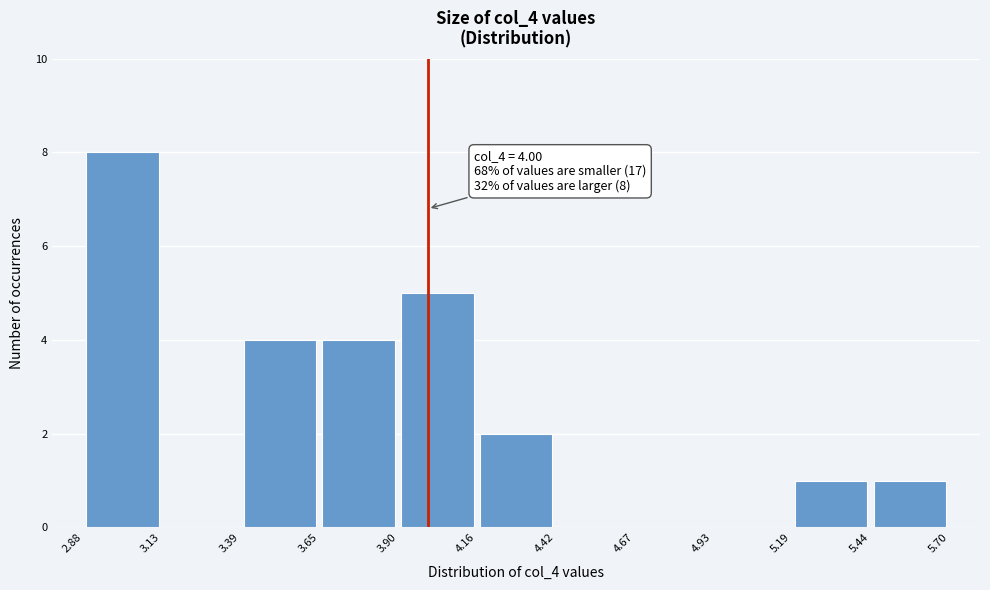

Which range on the x-axis has the tallest bar?

2.88 to 3.13